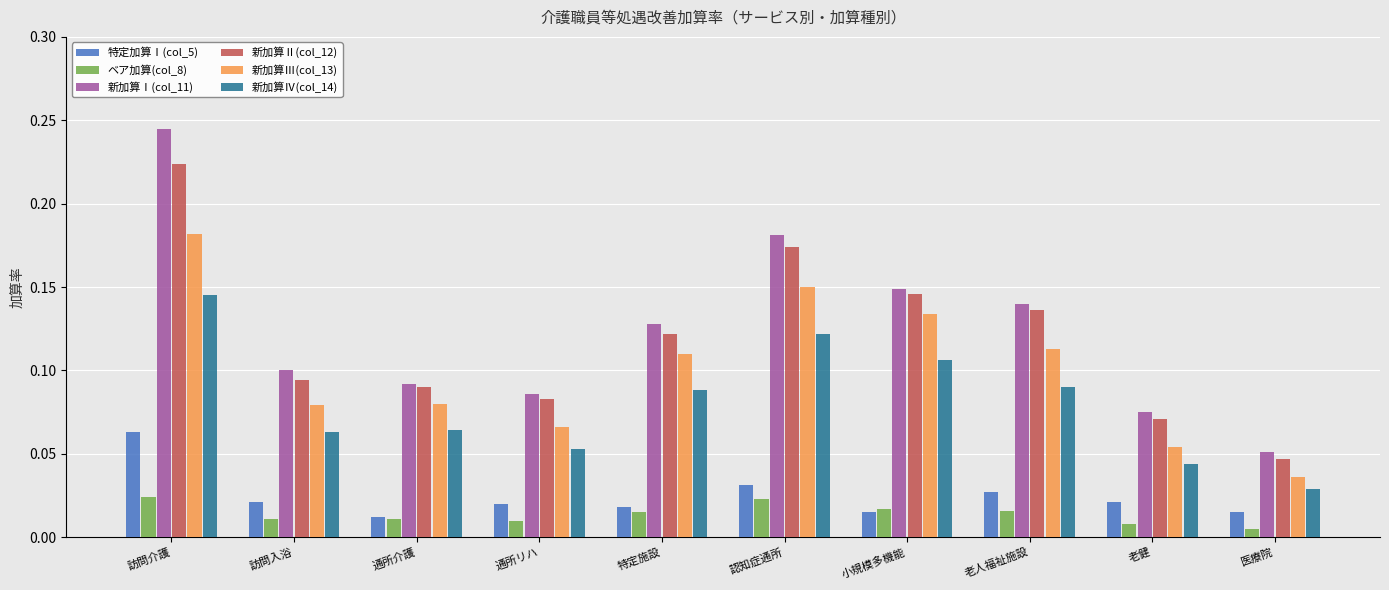

Is it true that 新加算Ⅳ(col_14) equals 0.1 at 特定施設?

True